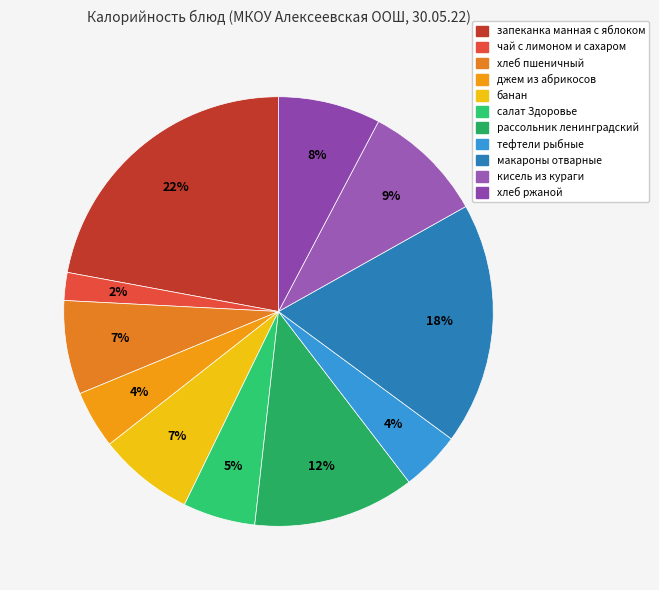

Is it true that салат Здоровье is 5% of the pie?

True